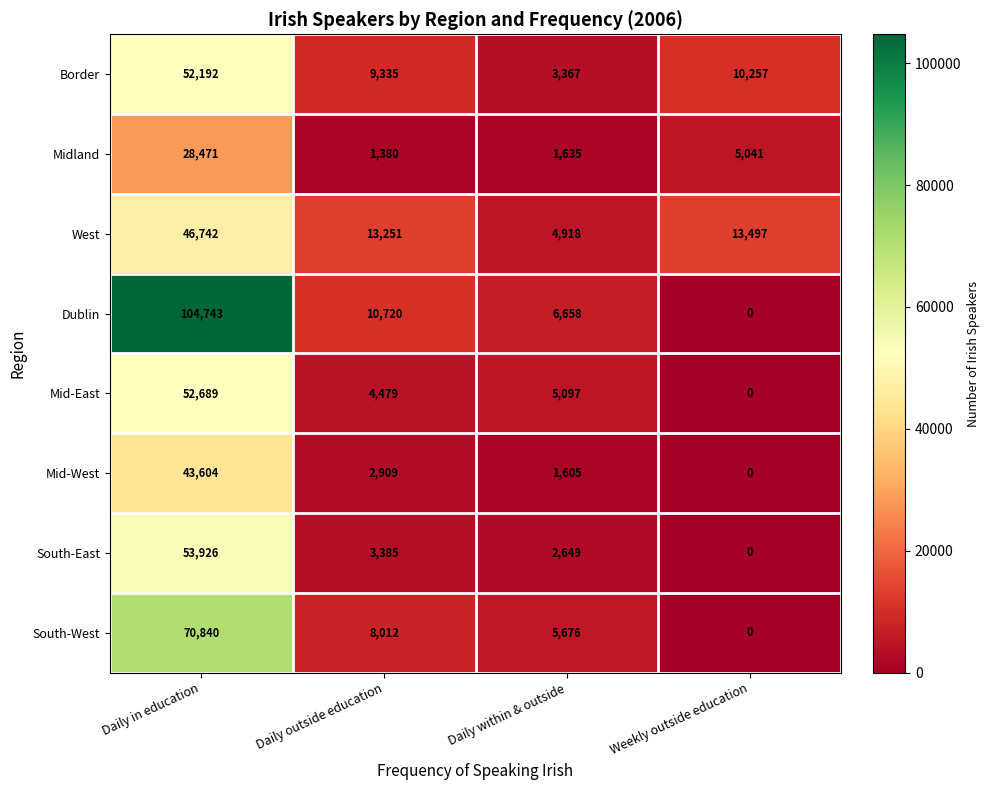

List the labels in order of South-West value, largest first.

Daily in education, Daily outside education, Daily within & outside, Weekly outside education